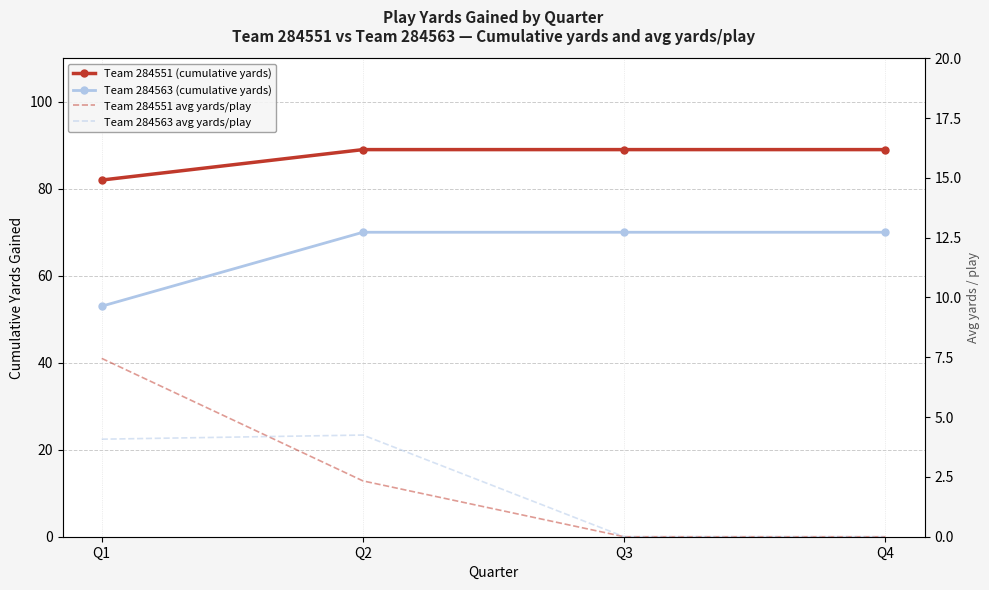

Reading right to left, what are all the values shown in this chart?

Team 284551 (cumulative yards): 89.0	89.0	89.0	82.0
Team 284563 (cumulative yards): 70.0	70.0	70.0	53.0
Team 284551 avg yards/play: 0.0	0.0	2.3	7.5
Team 284563 avg yards/play: 0.0	0.0	4.2	4.1